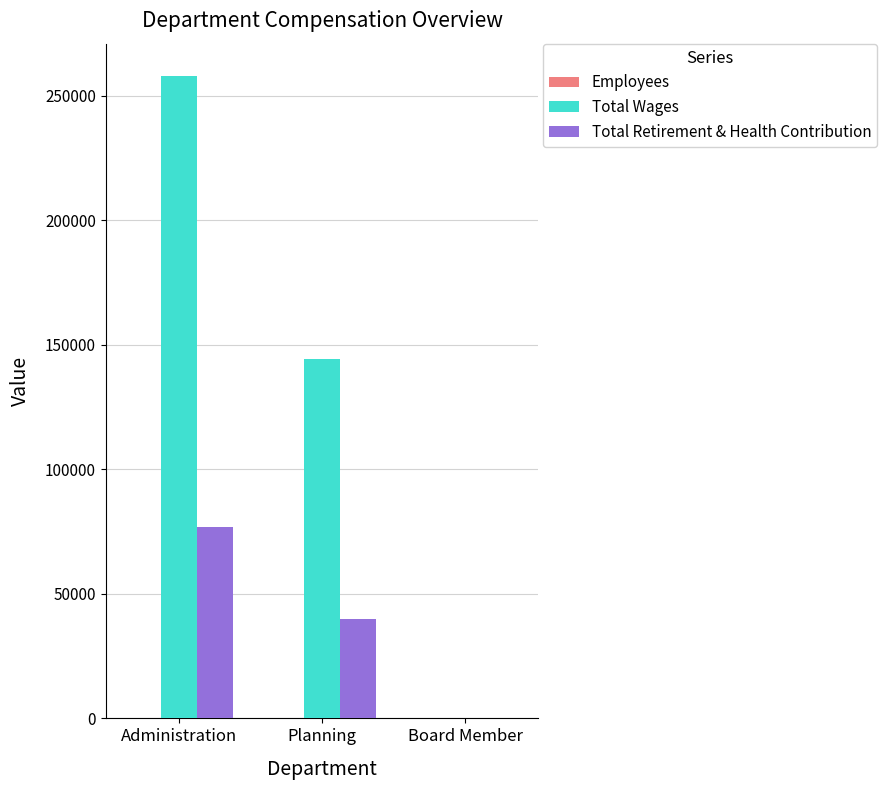

Count the number of categories in the chart.

3